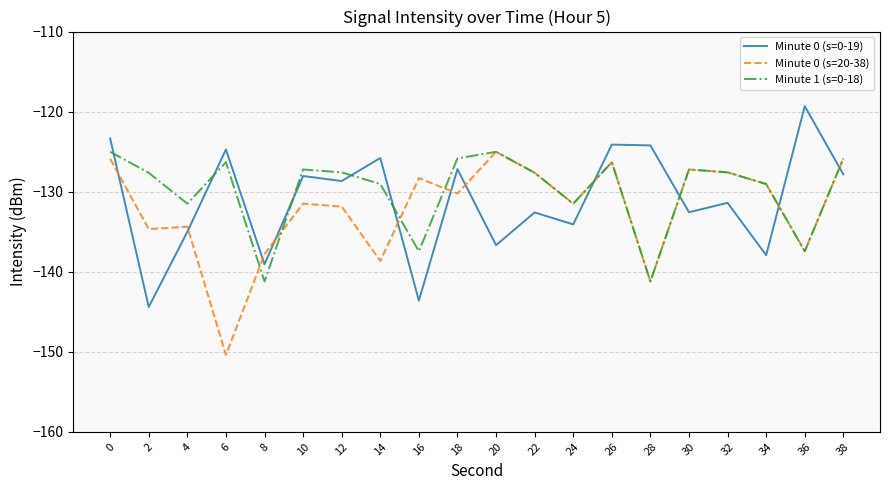

True or false: Minute 0 (s=20-38) has a value of -77.5 at 30.

False